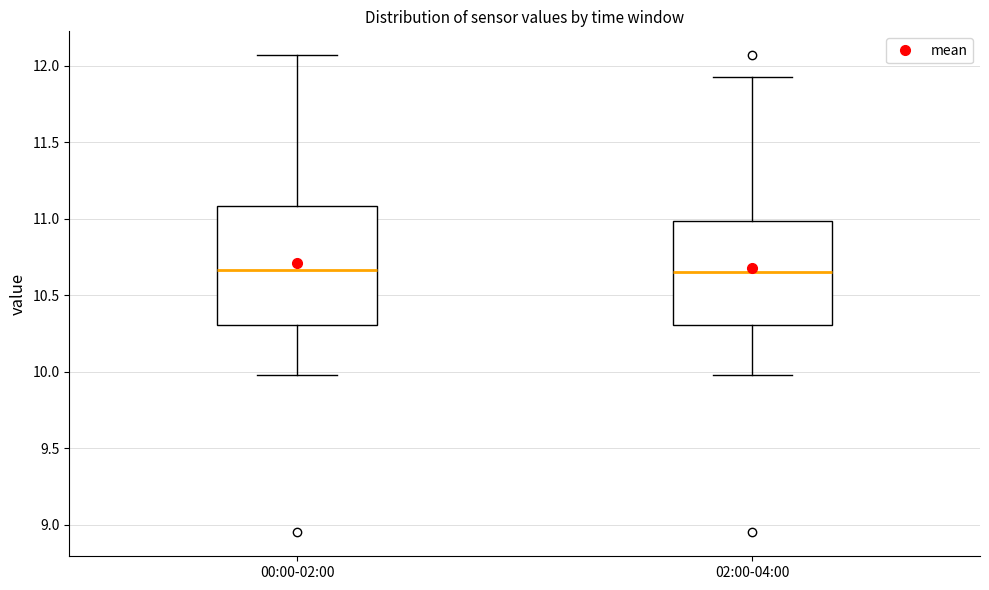

Where is the lower edge of the box for 00:00-02:00 on the y-axis? The values are not printed on the chart, so give them approximately, as read against the axis.

10.30